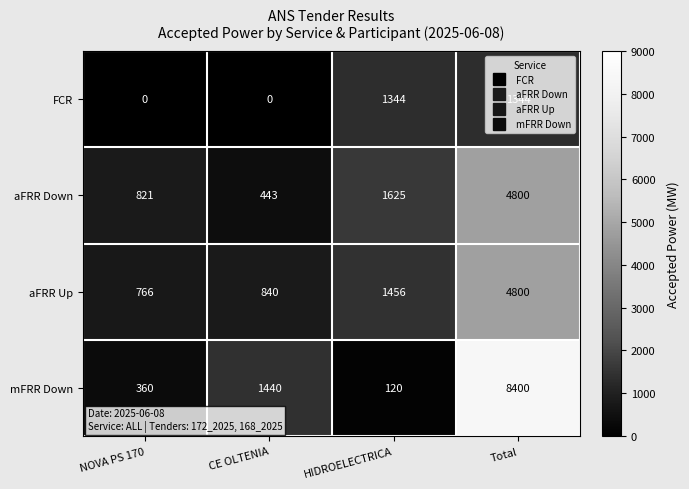

Rank the series at CE OLTENIA from highest to lowest value.

mFRR Down, aFRR Up, aFRR Down, FCR